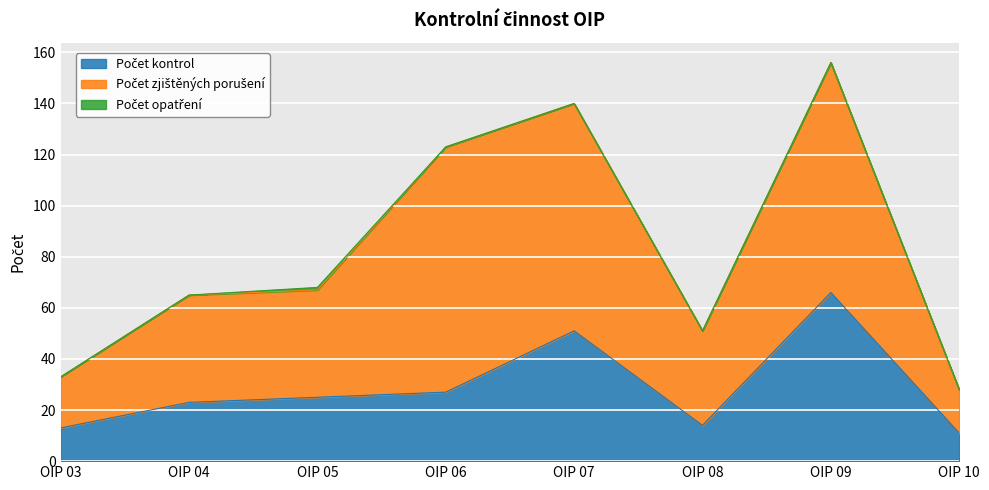

What is the average value of the Počet zjištěných porušení series?

54